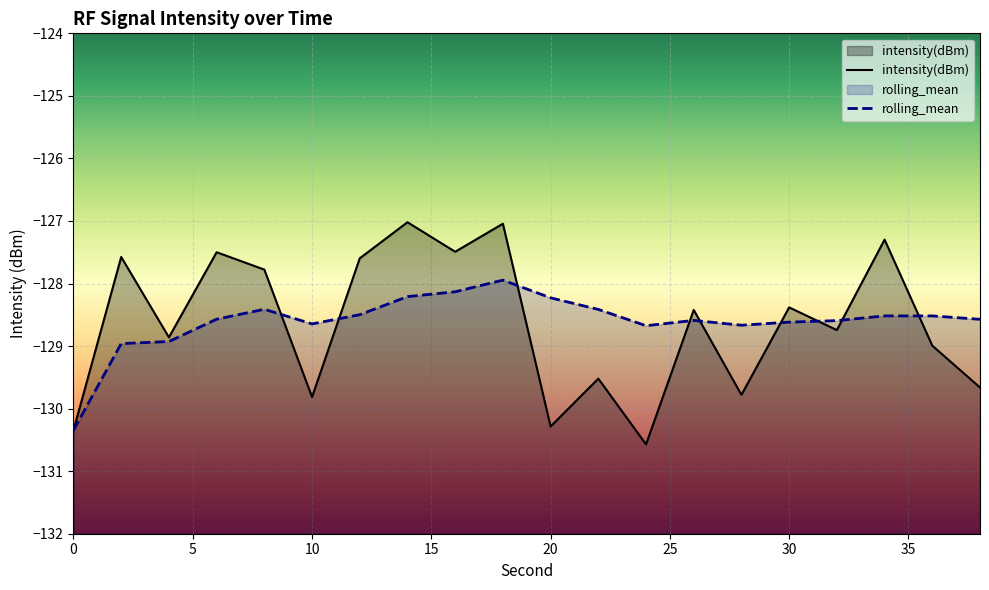

Reading left to right, extract all data points from this chart.

intensity(dBm): -130.3	-127.6	-128.9	-127.5	-127.8	-129.8	-127.6	-127.0	-127.5	-127.0	-130.3	-129.5	-130.6	-128.4	-129.8	-128.4	-128.7	-127.3	-129.0	-129.7
rolling_mean: -130.3	-129.0	-128.9	-128.6	-128.4	-128.6	-128.5	-128.2	-128.1	-127.9	-128.2	-128.4	-128.7	-128.6	-128.7	-128.6	-128.6	-128.5	-128.5	-128.6